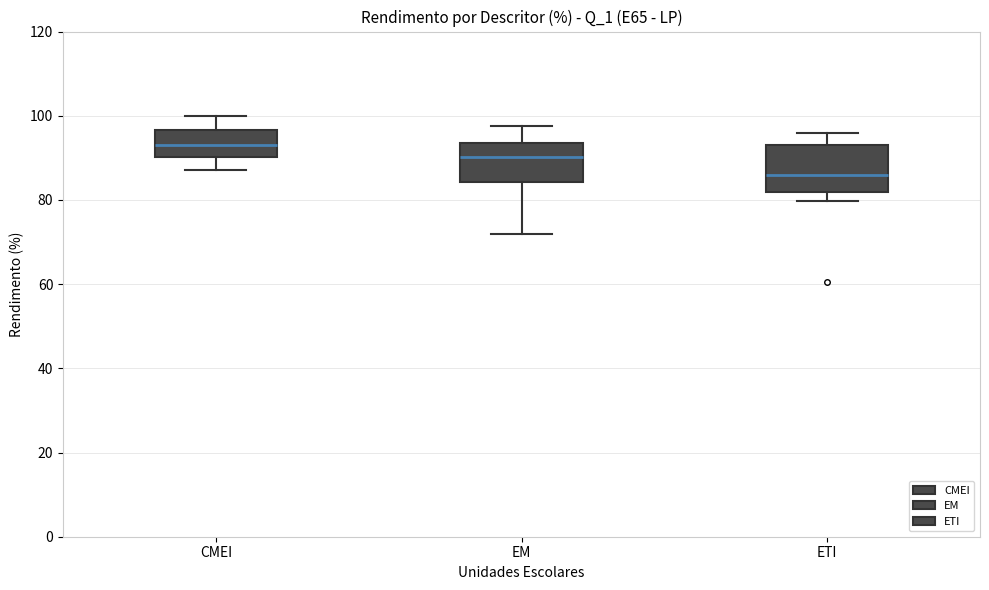

Which box has the lowest median line?

ETI